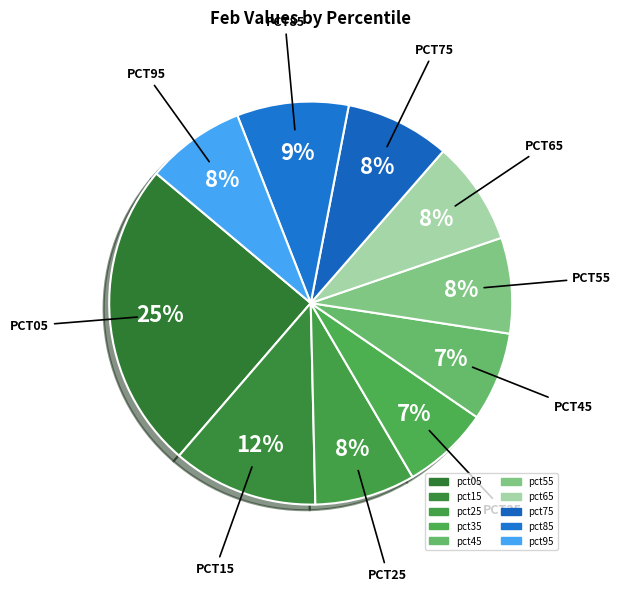

To the nearest percent, what is the combined percentage of pct95 and pct05?

33%